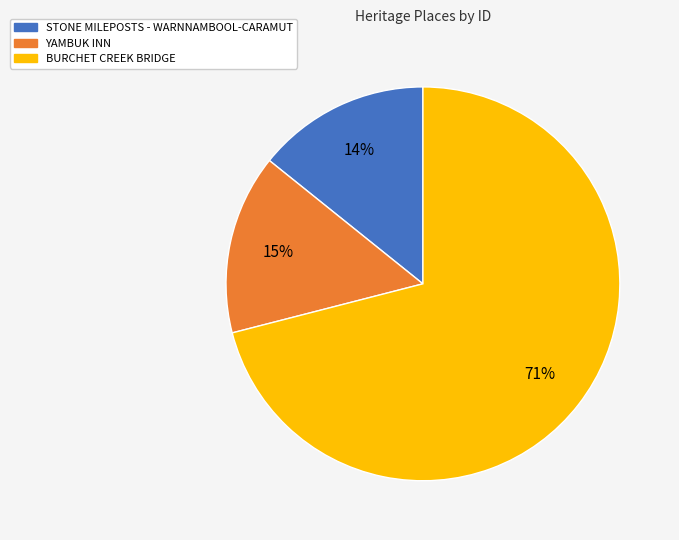

Which slice is the smallest?

STONE MILEPOSTS - WARNNAMBOOL-CARAMUT